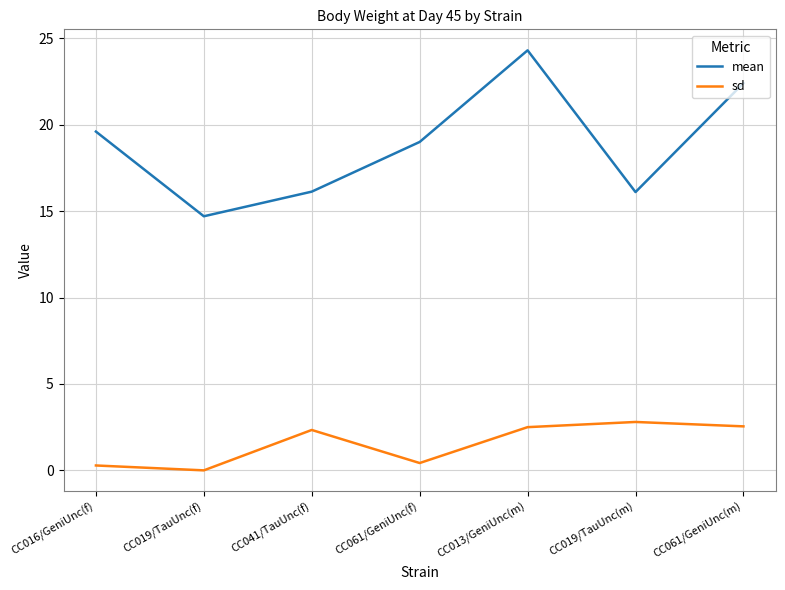

True or false: sd and mean intersect in this chart.

False